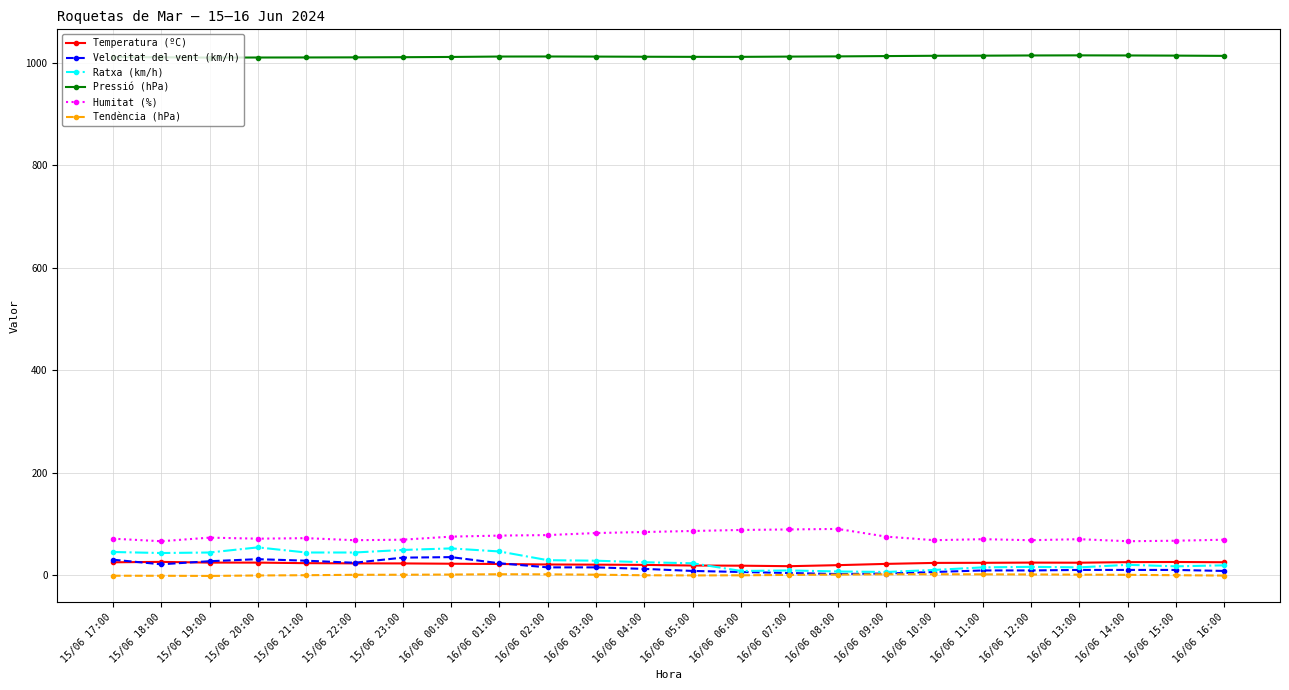

What is the difference between the maximum and minimum values in the Tendència (hPa) series?

3.3